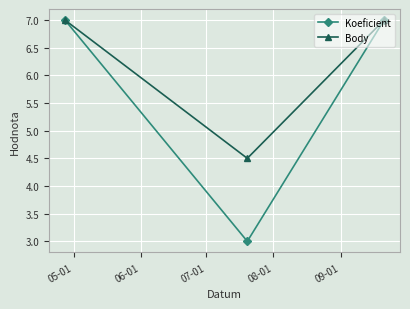

What is the minimum value for Koeficient?

3.0